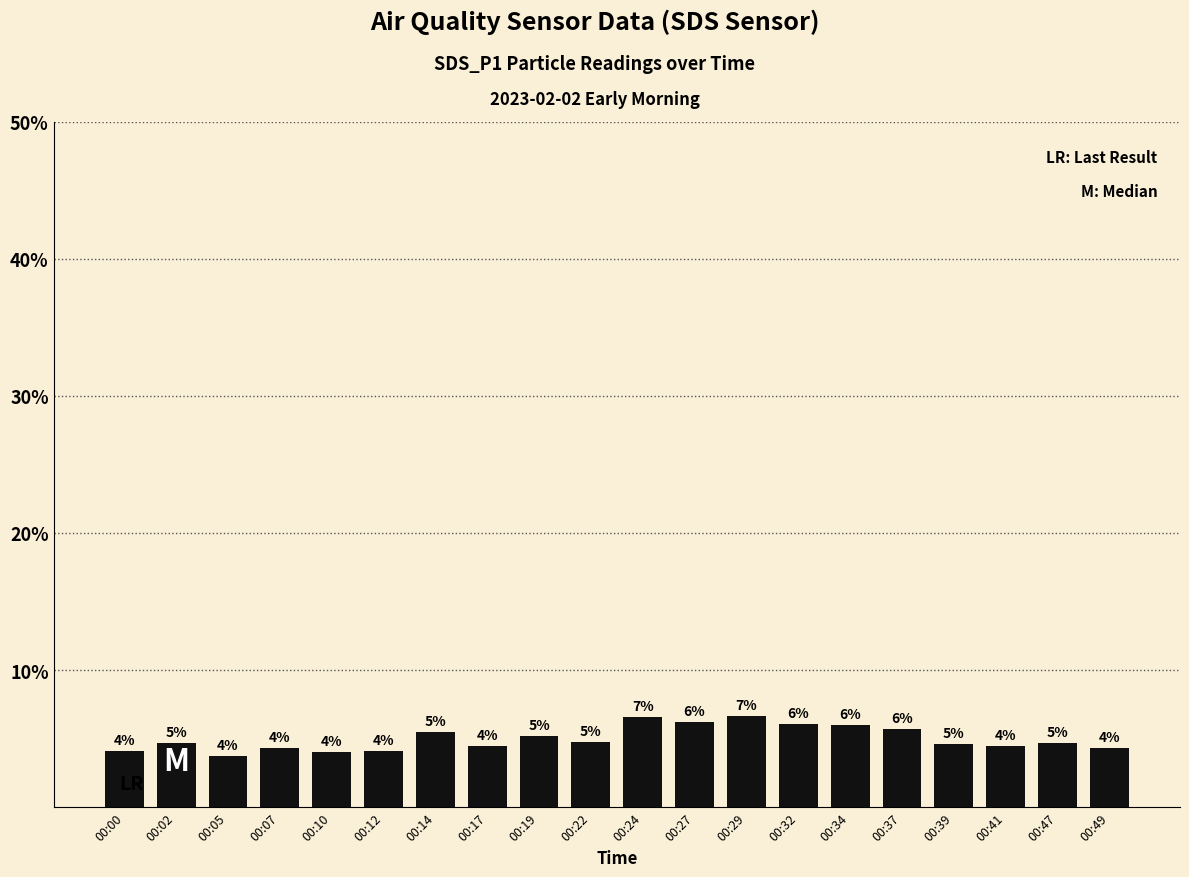

How many bars are there in total?

20